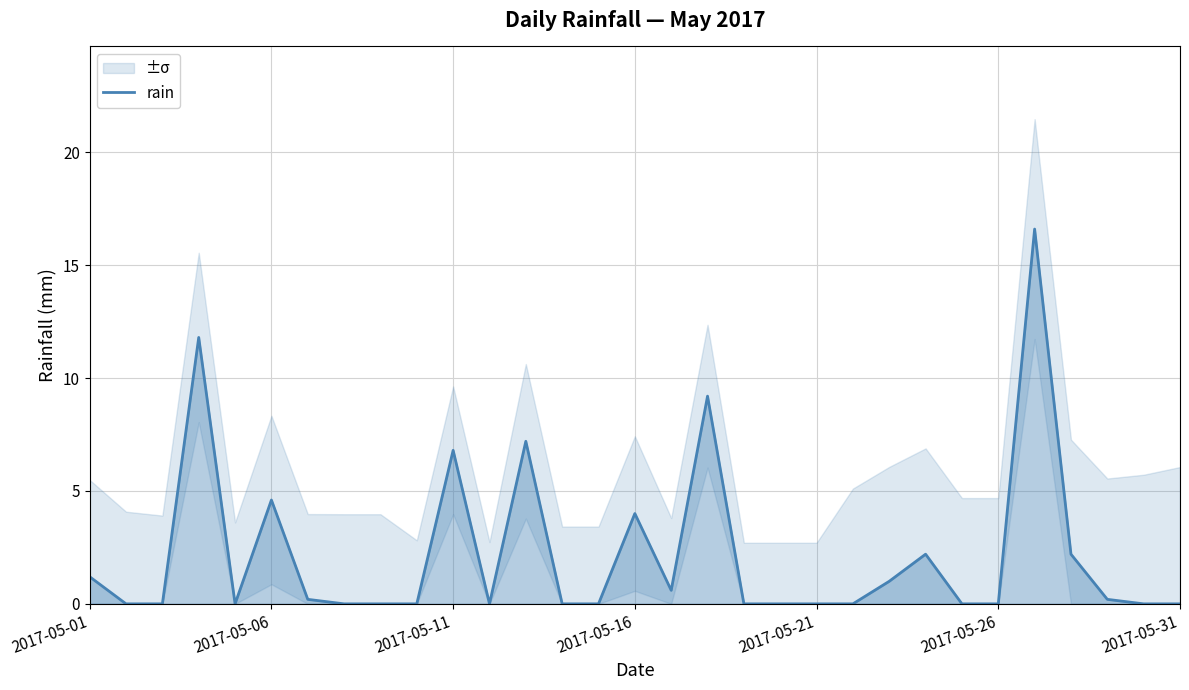

What is the change in value from 14 to 27?

+2.2